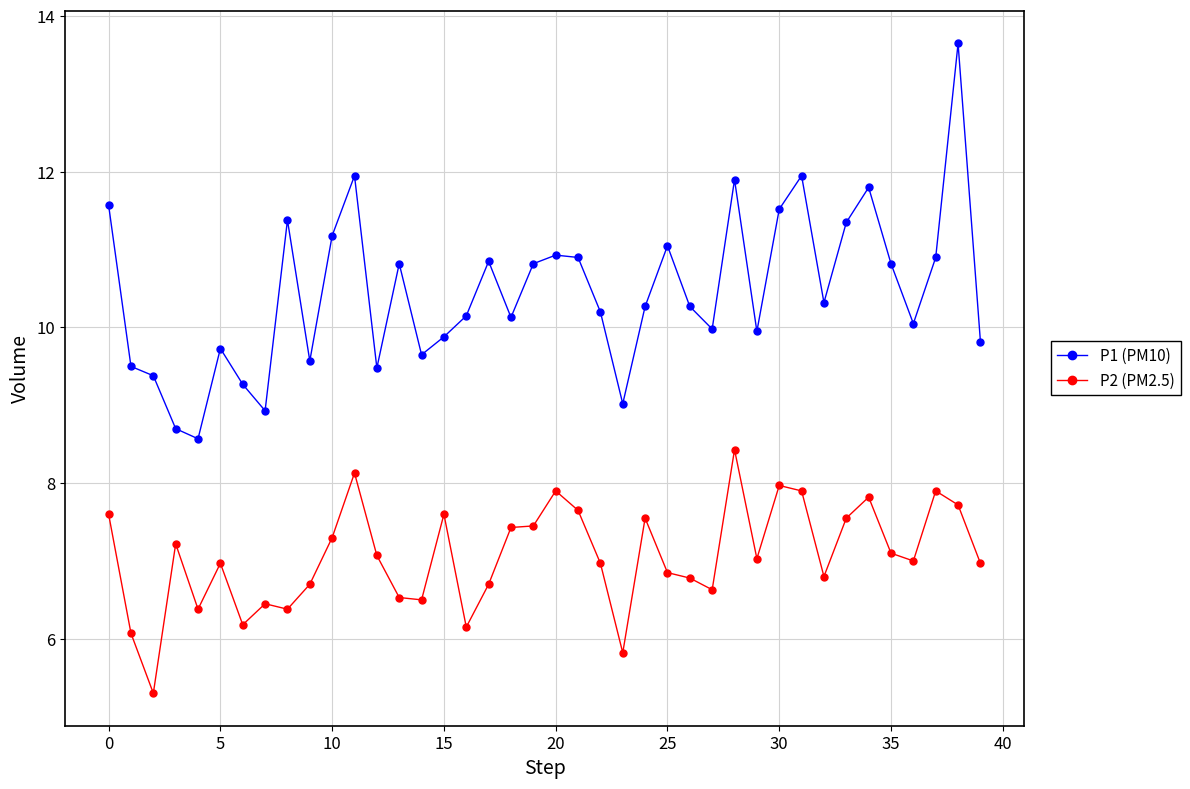

What is the greatest value displayed?

13.7